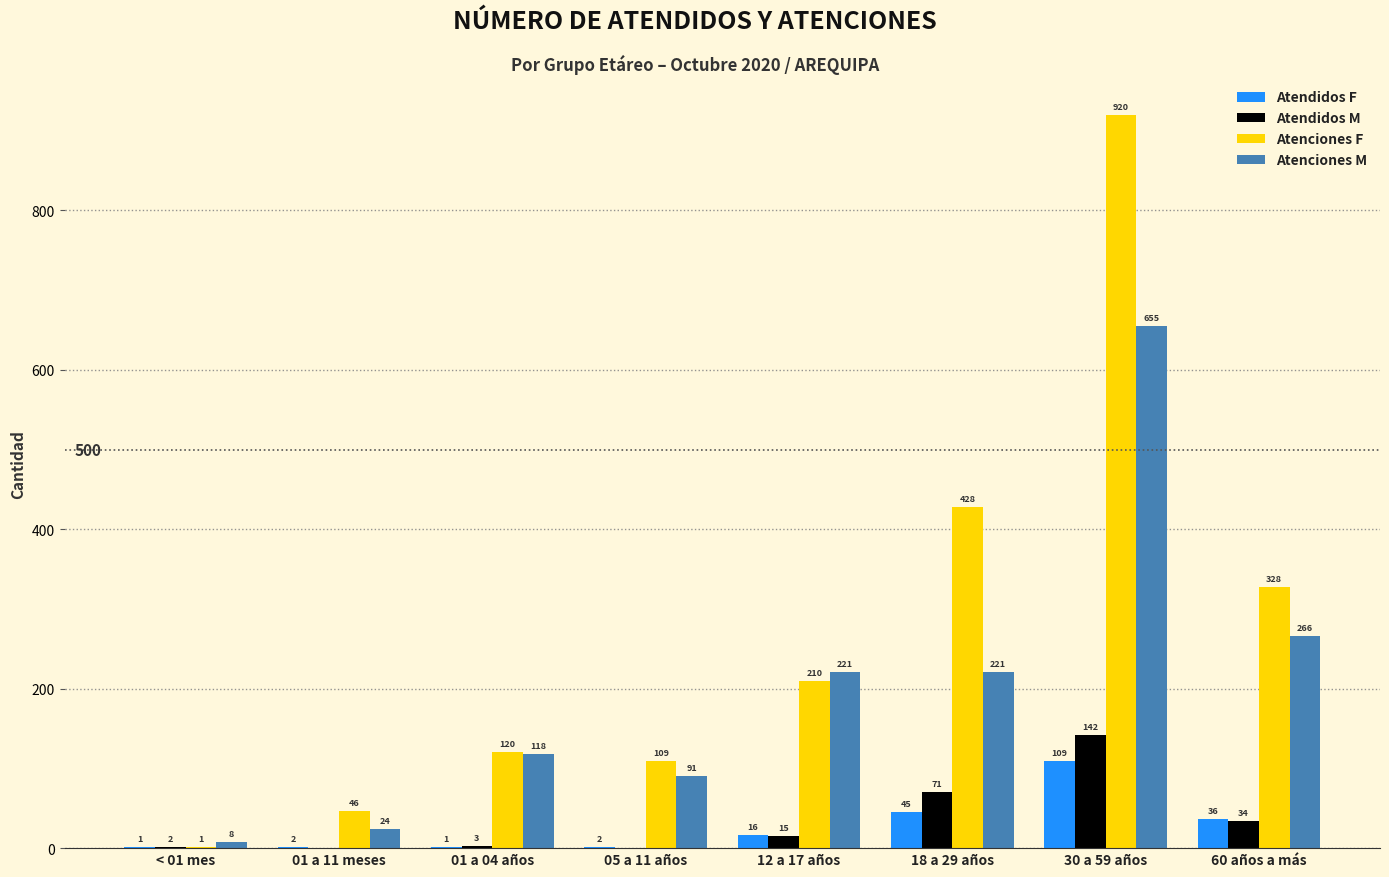

Which series has the widest spread of values?

Atenciones F